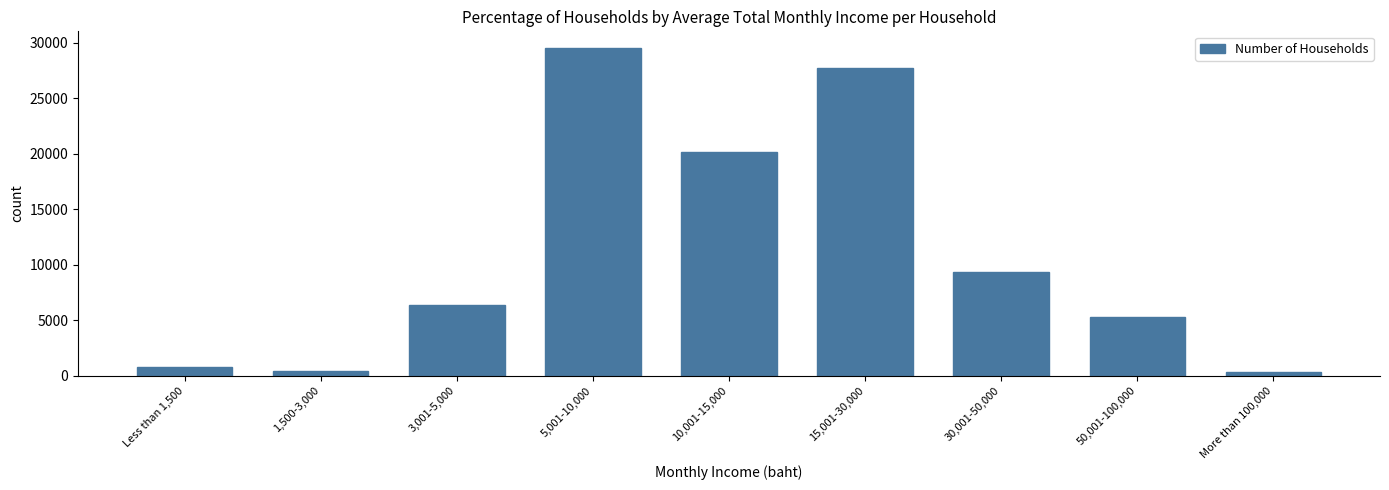

What is the sum of all values?

99820